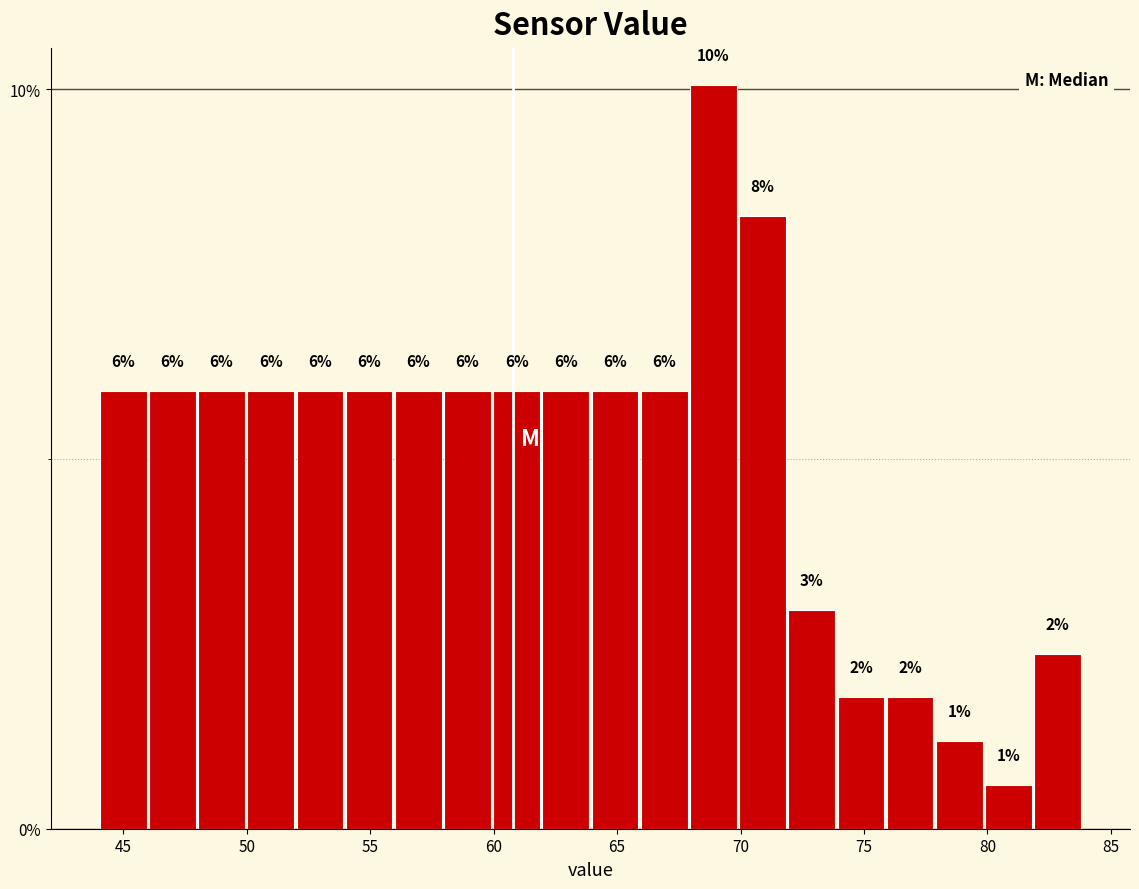

Read against the x-axis, roughly where is the centre of the tallest bar?

69.0